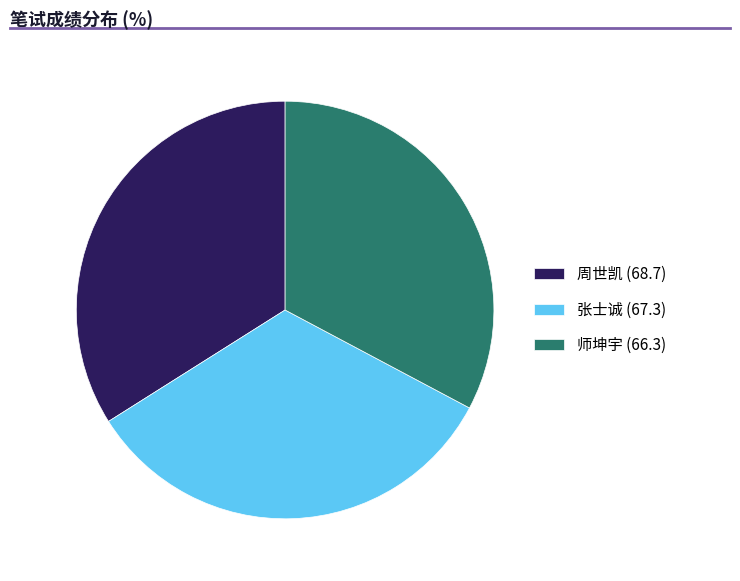

Does 周世凯 (68.7) account for over 50% of the chart?

No